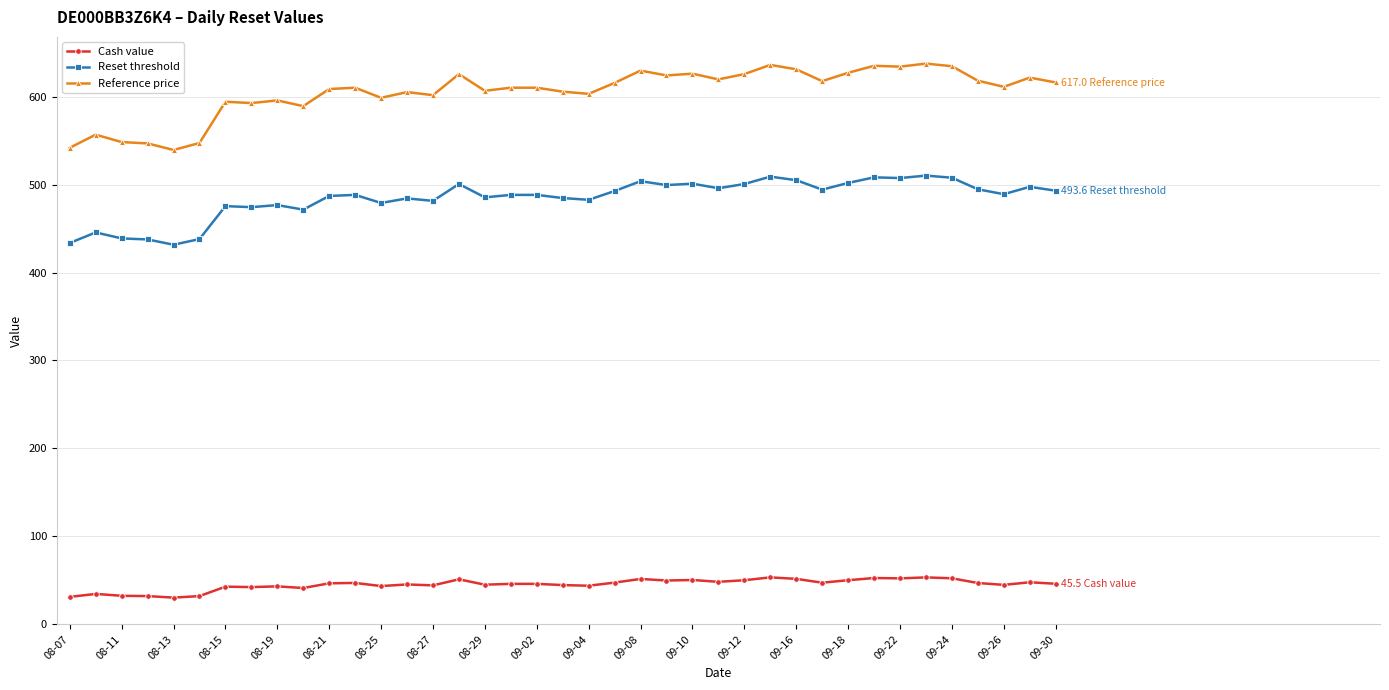

Which series has the largest total across all categories?

Reference price